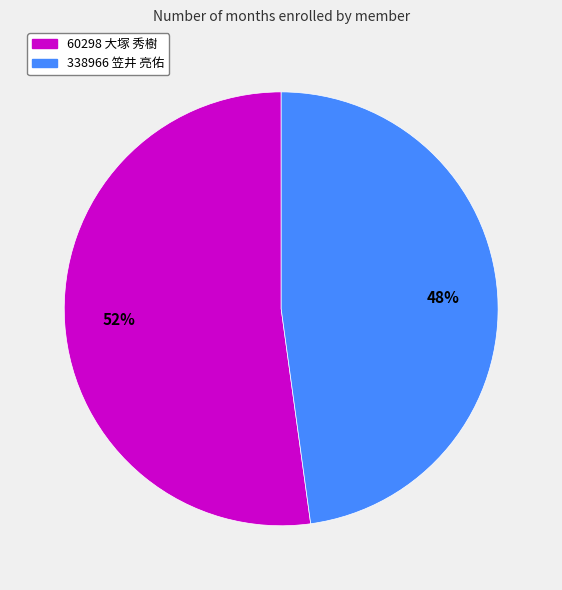

How many slices are in this pie chart?

2